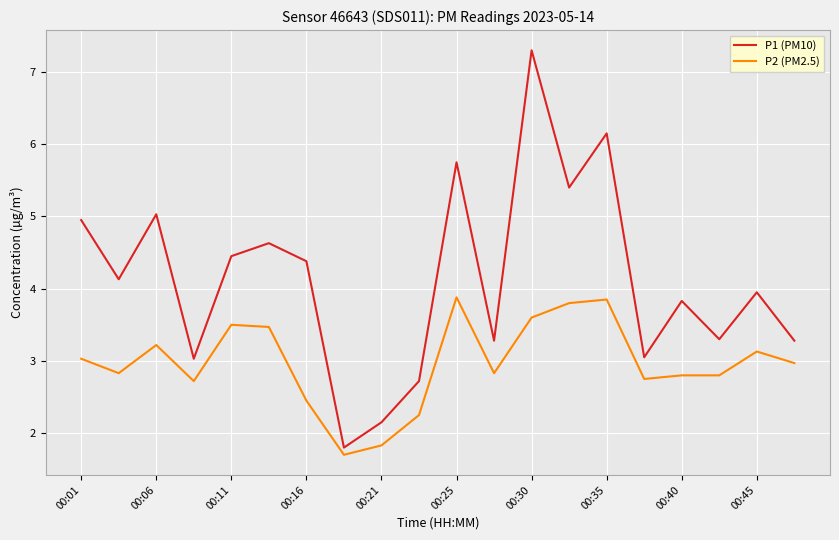

What is the greatest value displayed?

7.3